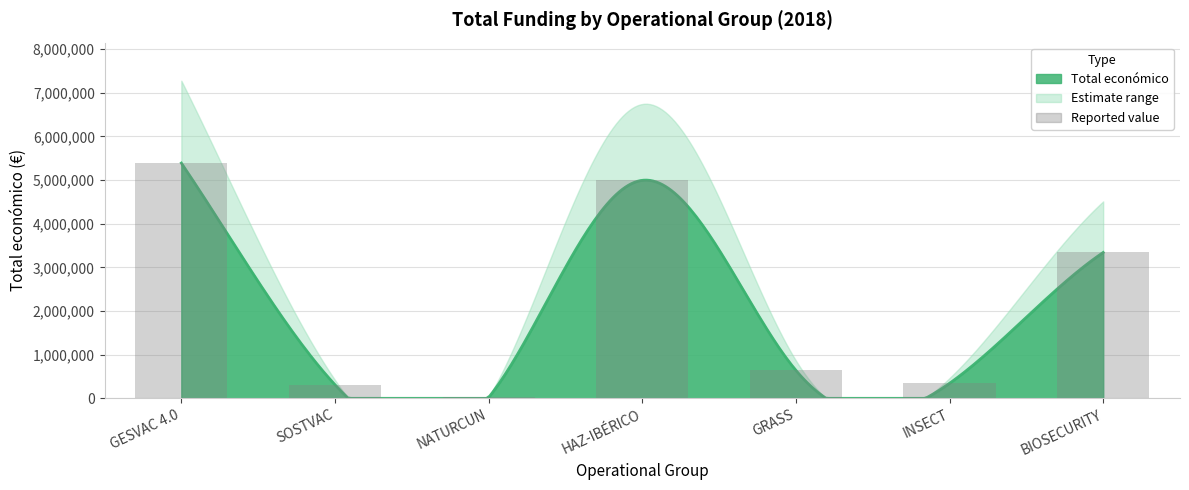

What is the minimum value shown in the chart?

19478